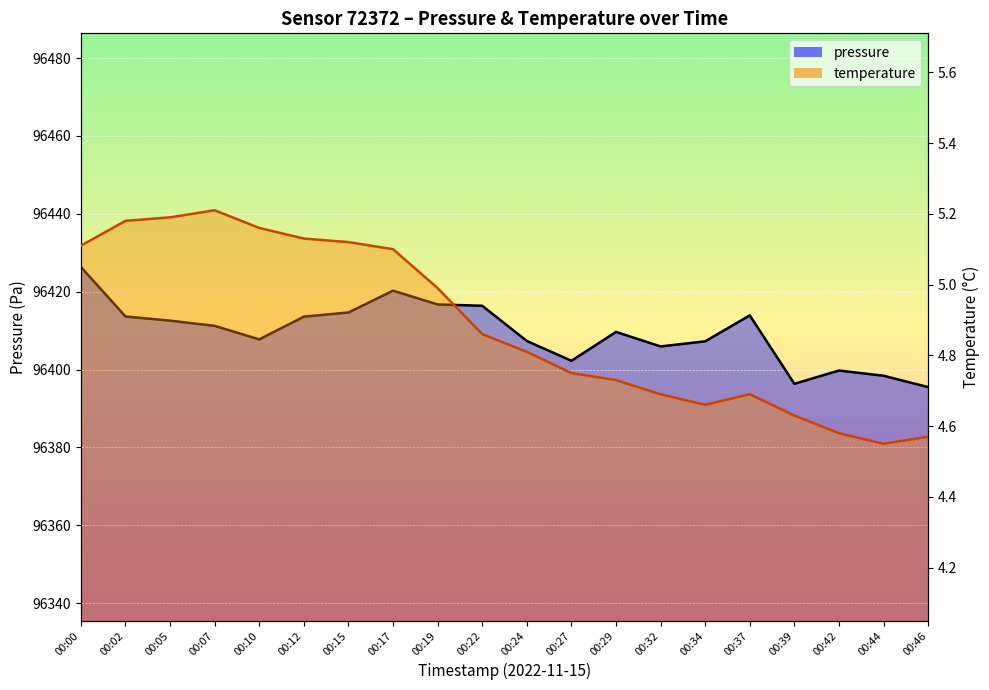

What is the difference between the maximum and minimum values in the temperature series?

0.7